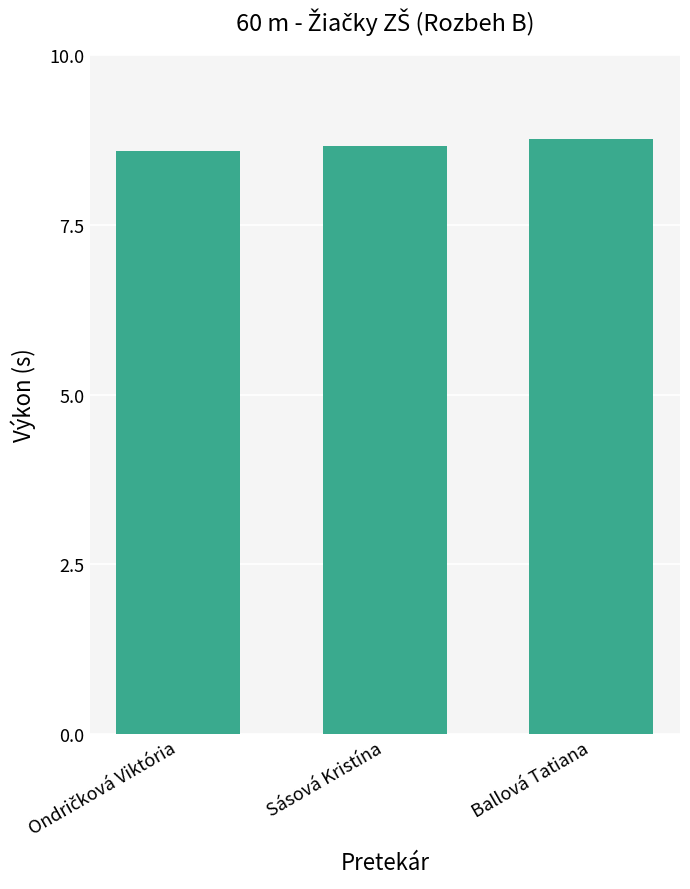

How many categories are shown in the chart?

3